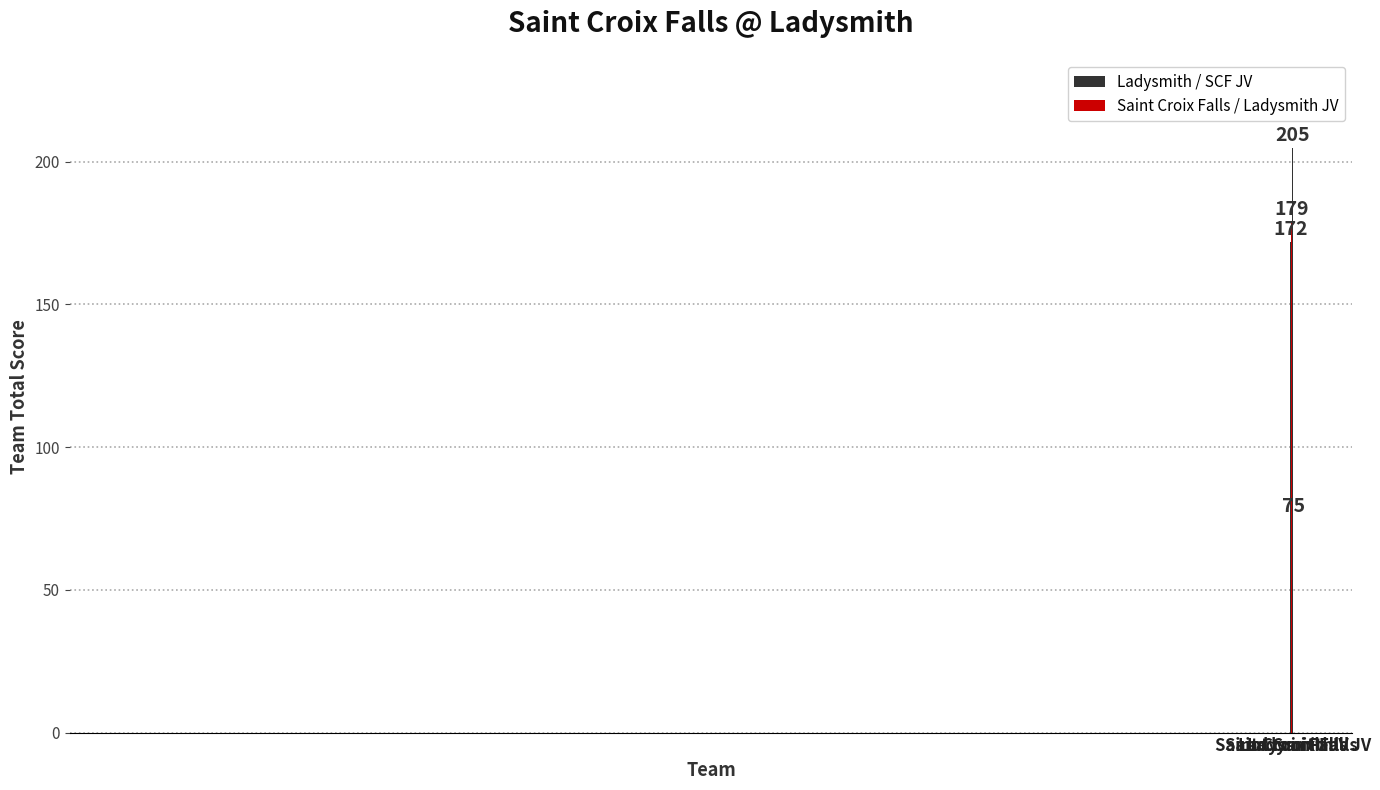

What is the value of the 2nd bar from the left?

179